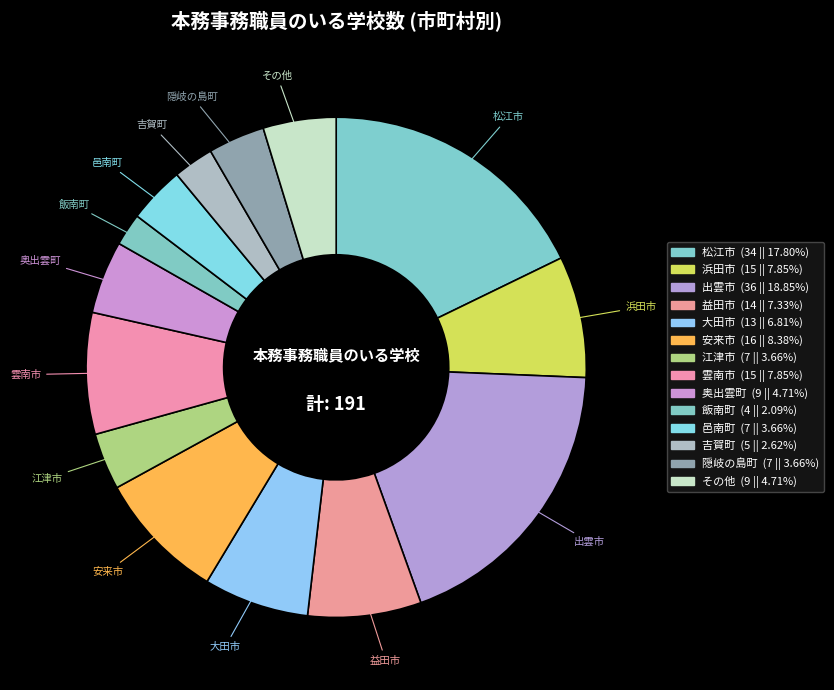

How many slices are in this pie chart?

14